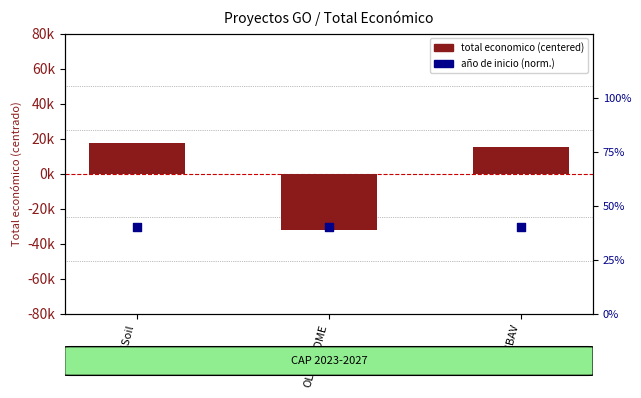

What is the total value across all series at Ash4Soil?

17452.7